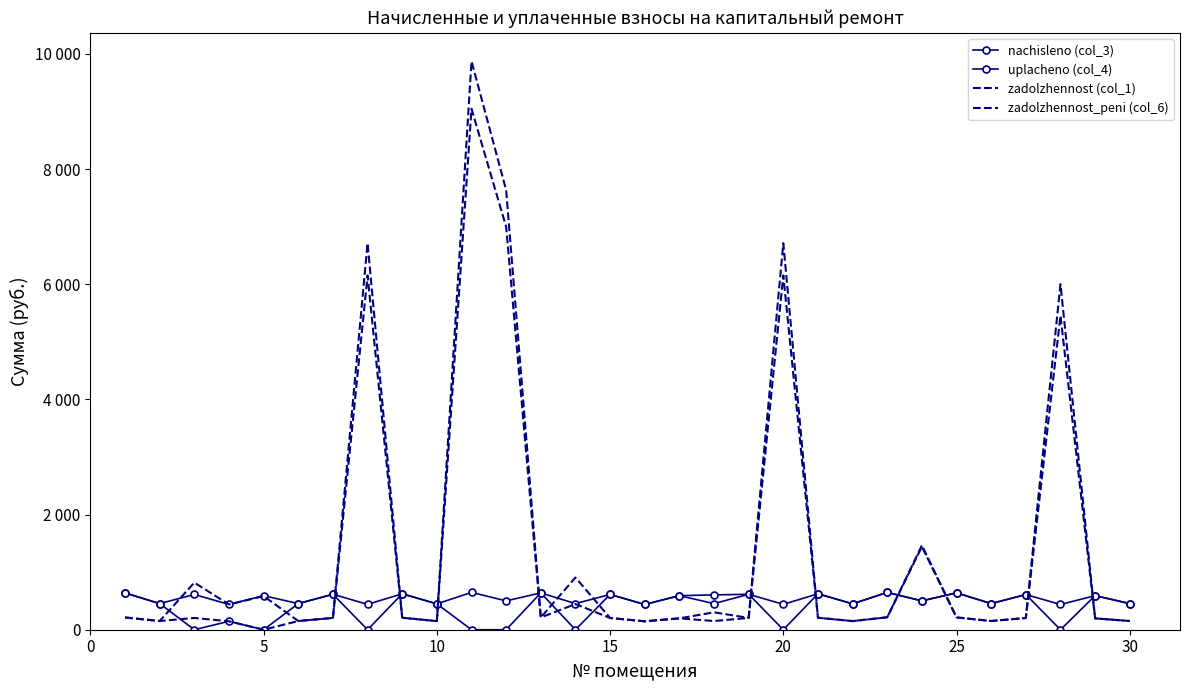

How many positive values does the uplacheno (col_4) series have?

22